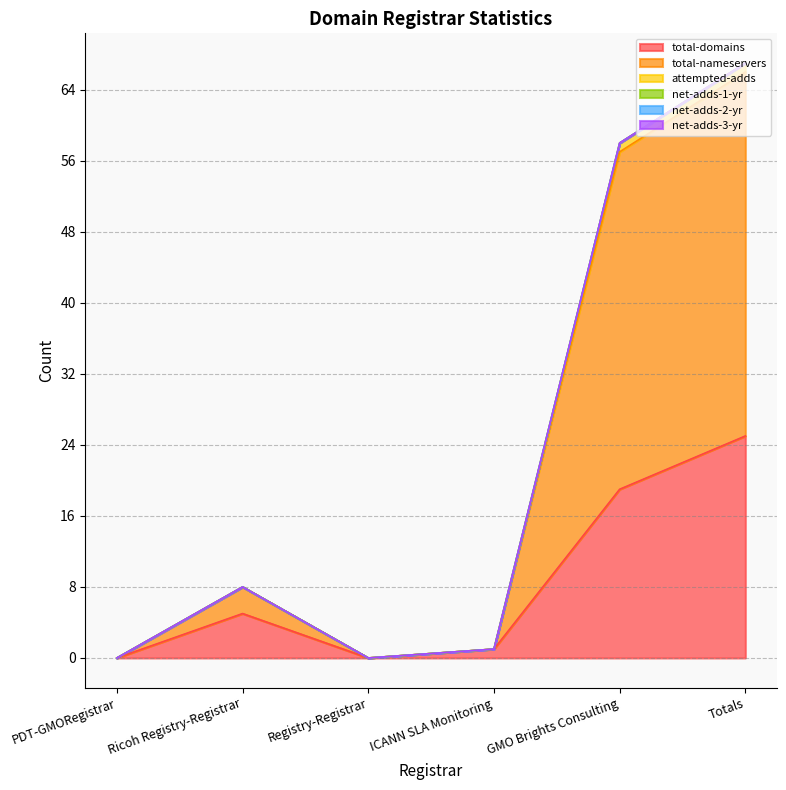

Which has a higher value, GMO Brights Consulting or Ricoh Registry-Registrar?

GMO Brights Consulting